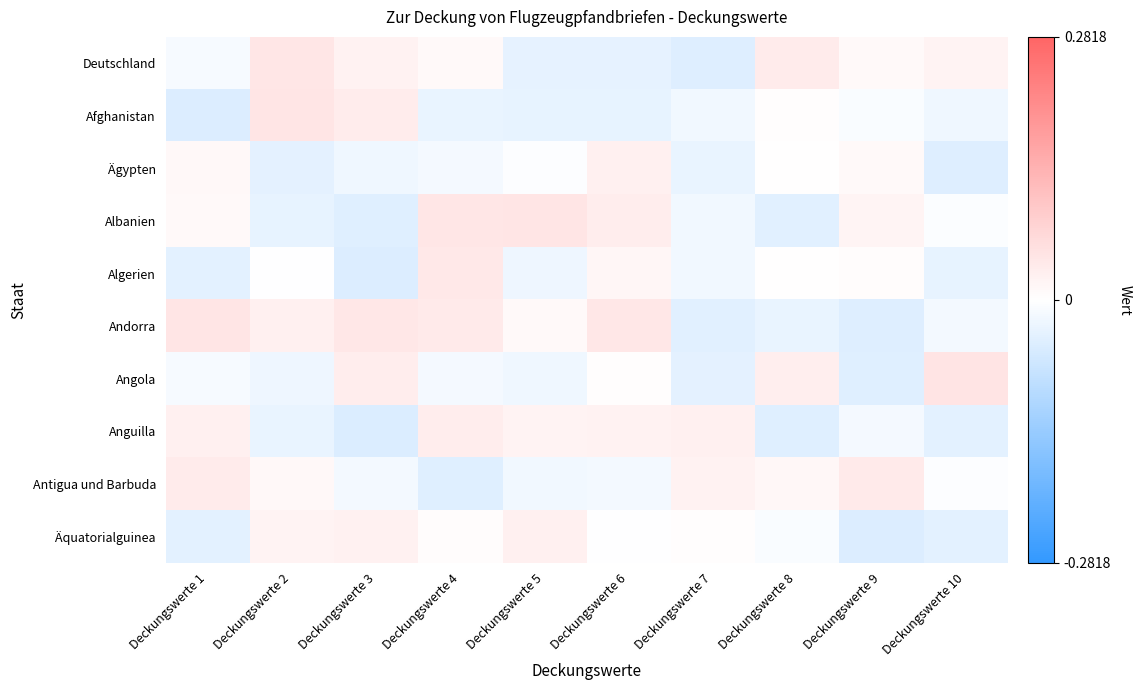

Which has a higher value, Deckungswerte 9 or Deckungswerte 5?

Deckungswerte 9